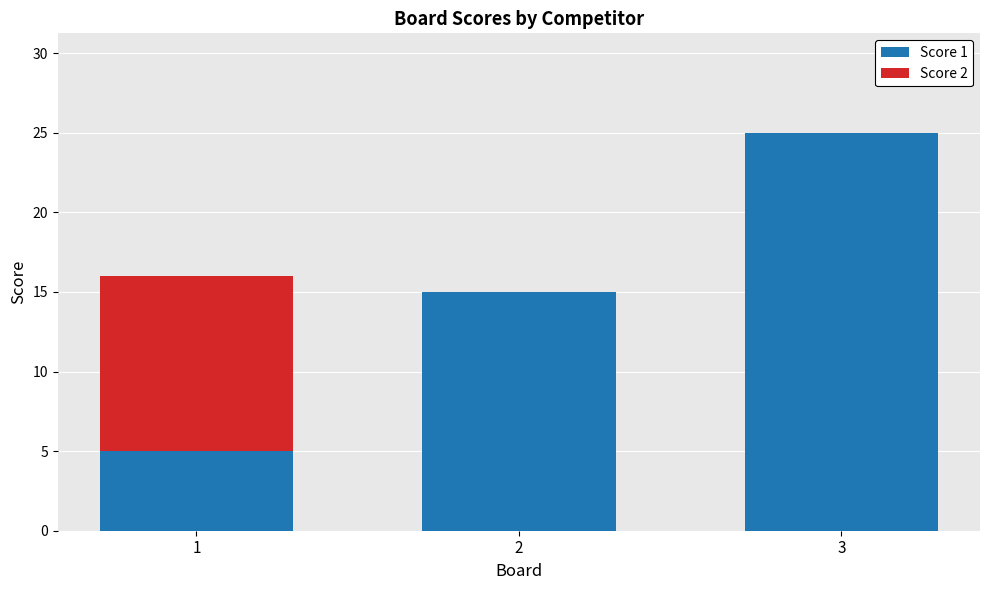

What are all the series names shown in the legend?

Score 1, Score 2